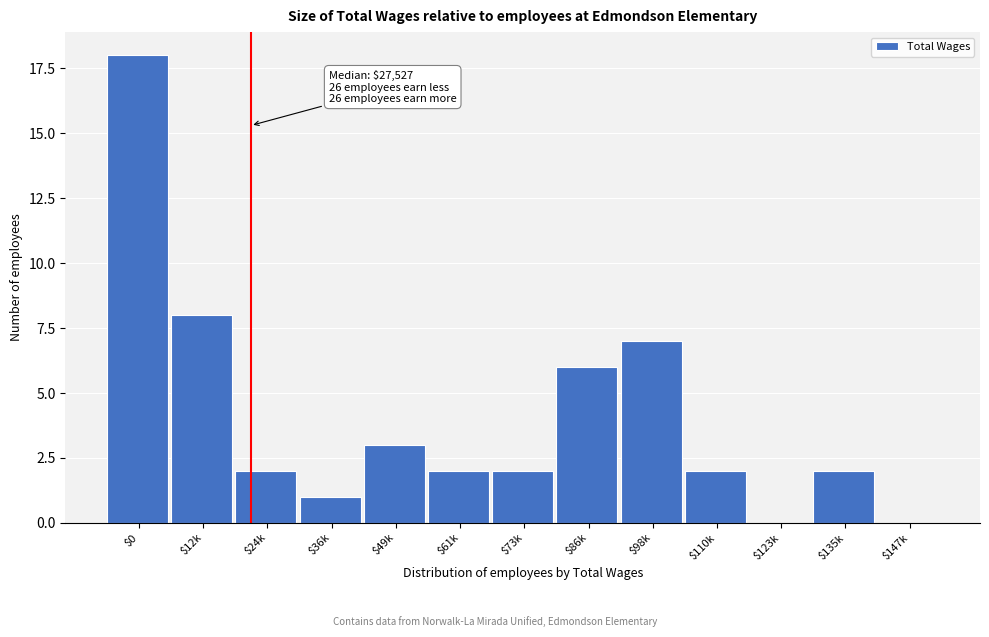

What is the sum of all values?

53